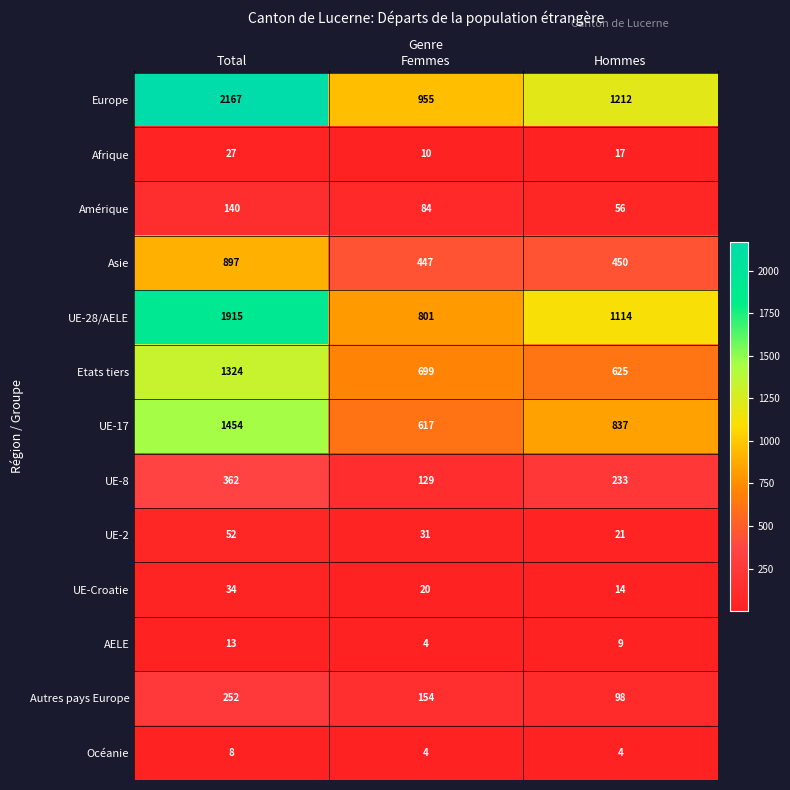

At which label does UE-2 first exceed 31?

Total